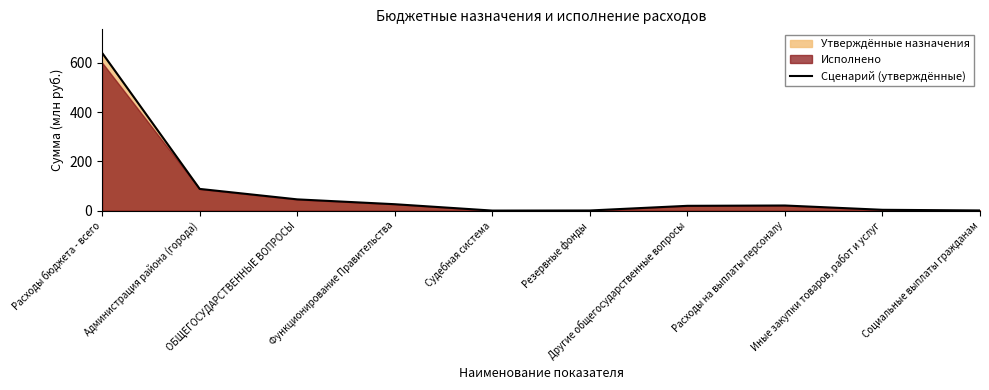

The chart shows a value of 9.6 at Другие общегосударственные вопросы. True or false?

False